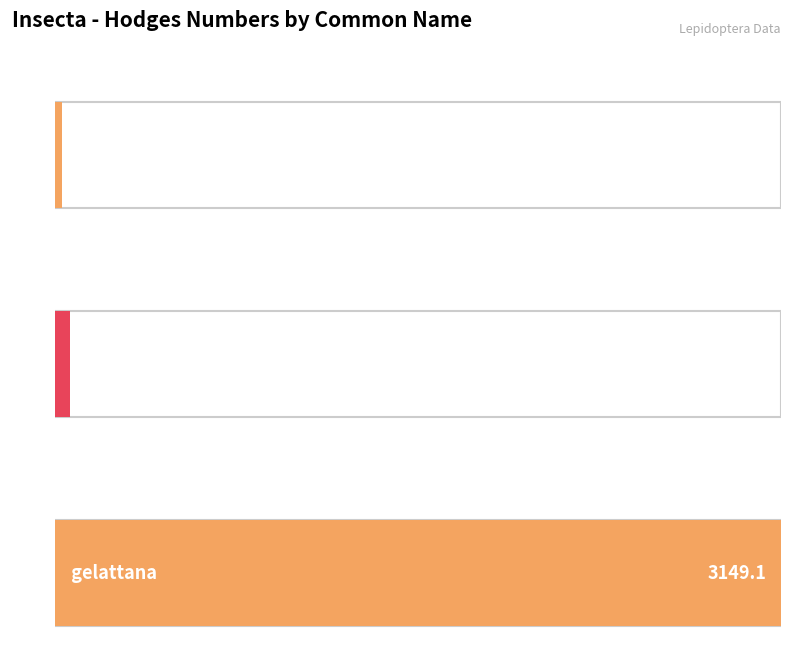

What is the minimum value shown in the chart?

29.0